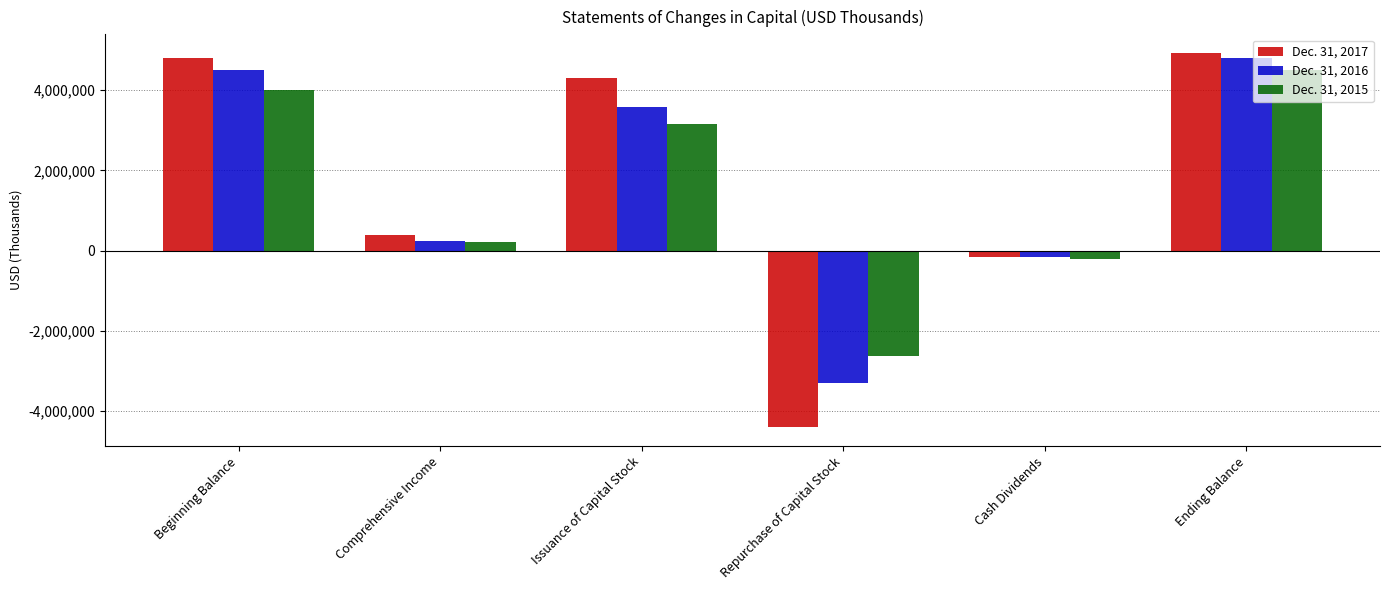

What position from the left is Comprehensive Income?

2